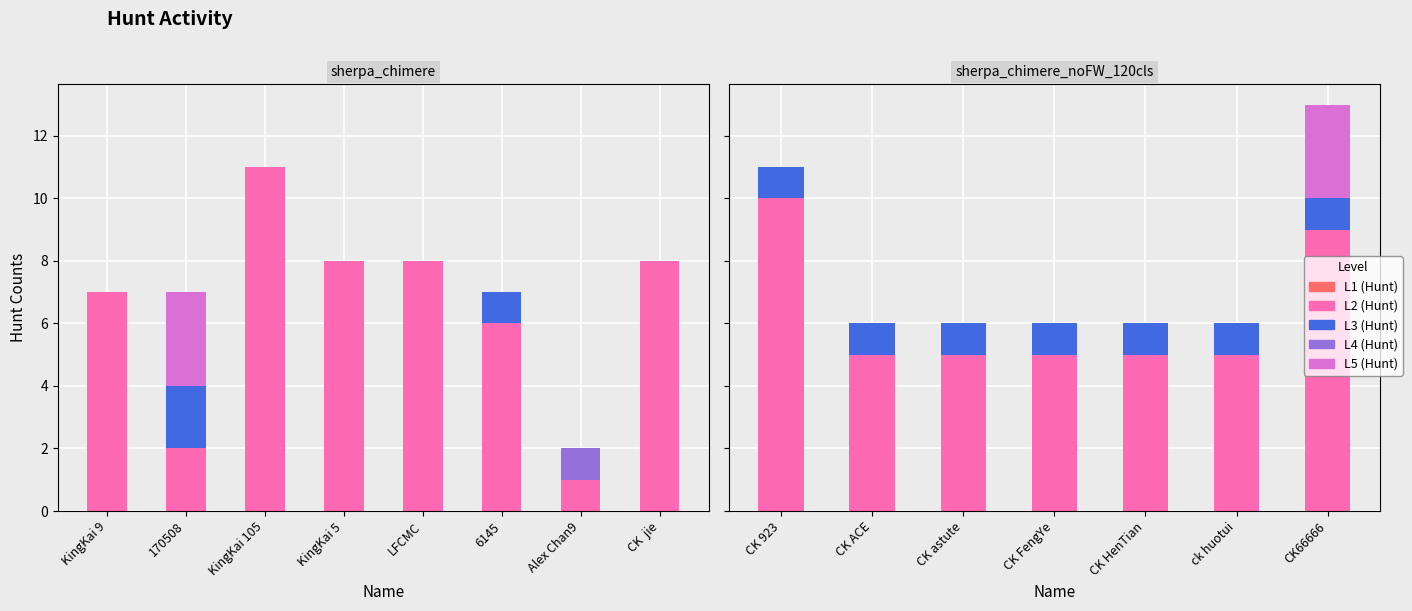

What is the difference between the maximum and second lowest values in the L5 (Hunt) series?

3